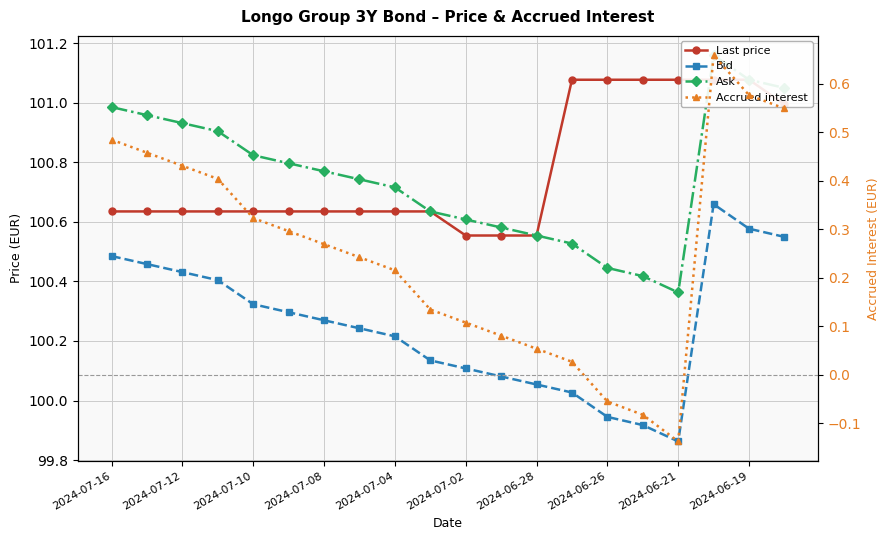

True or false: Bid and Ask intersect in this chart.

False